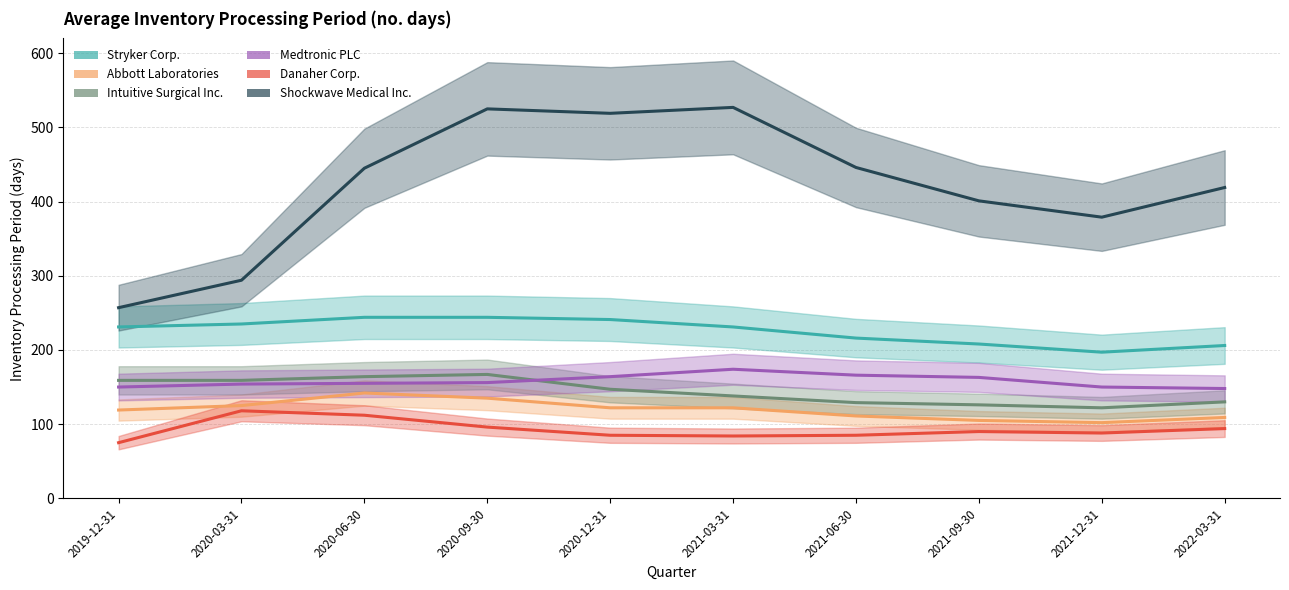

What are all the series names shown in the legend?

Stryker Corp., Abbott Laboratories, Intuitive Surgical Inc., Medtronic PLC, Danaher Corp., Shockwave Medical Inc.